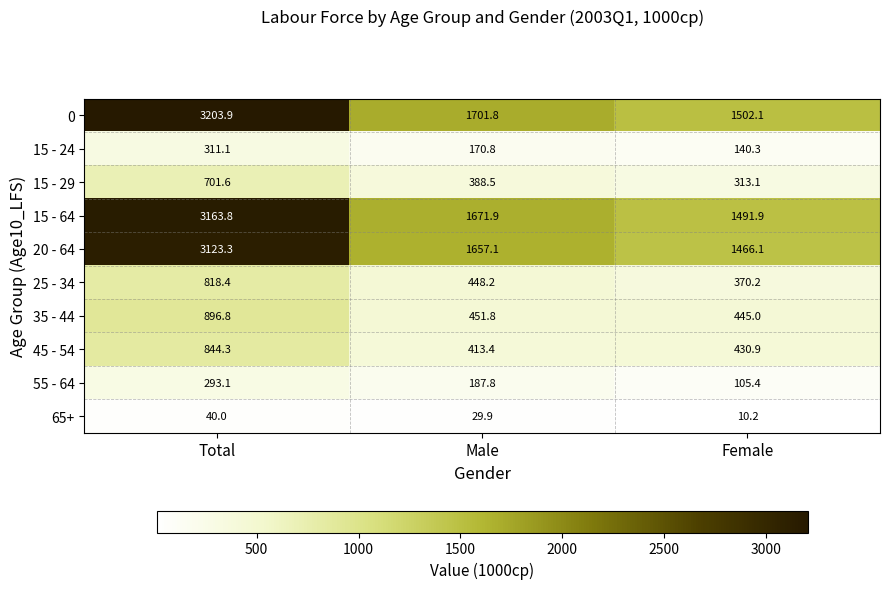

Is it true that 15 - 64 equals 903.5 at Female?

False